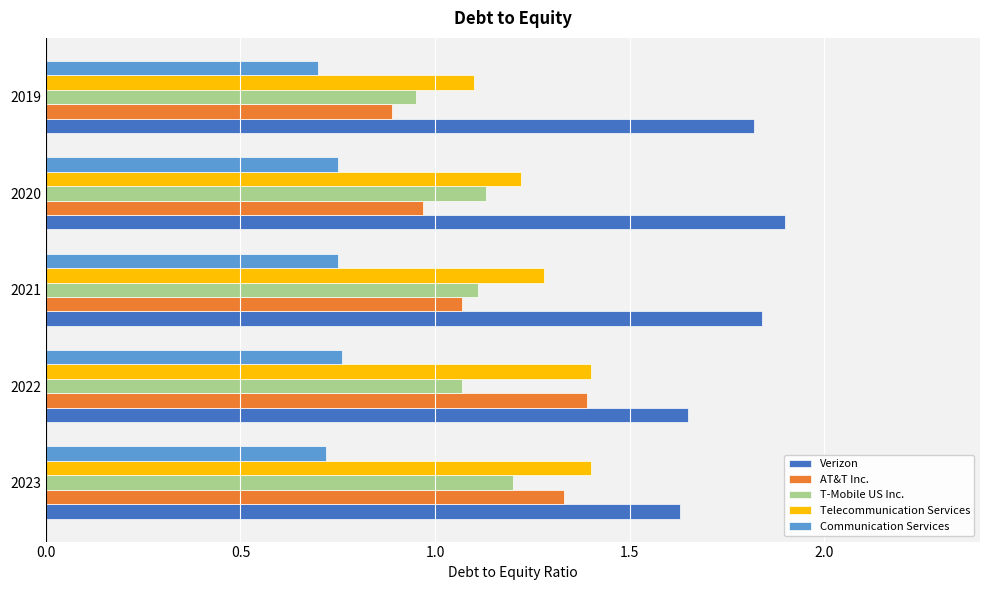

Which series has the largest range (max minus min)?

AT&T Inc.